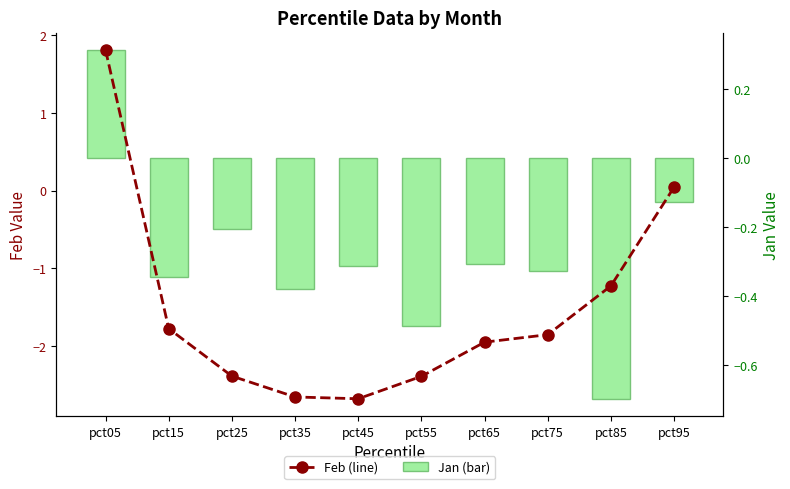

What is the greatest value displayed?

1.8